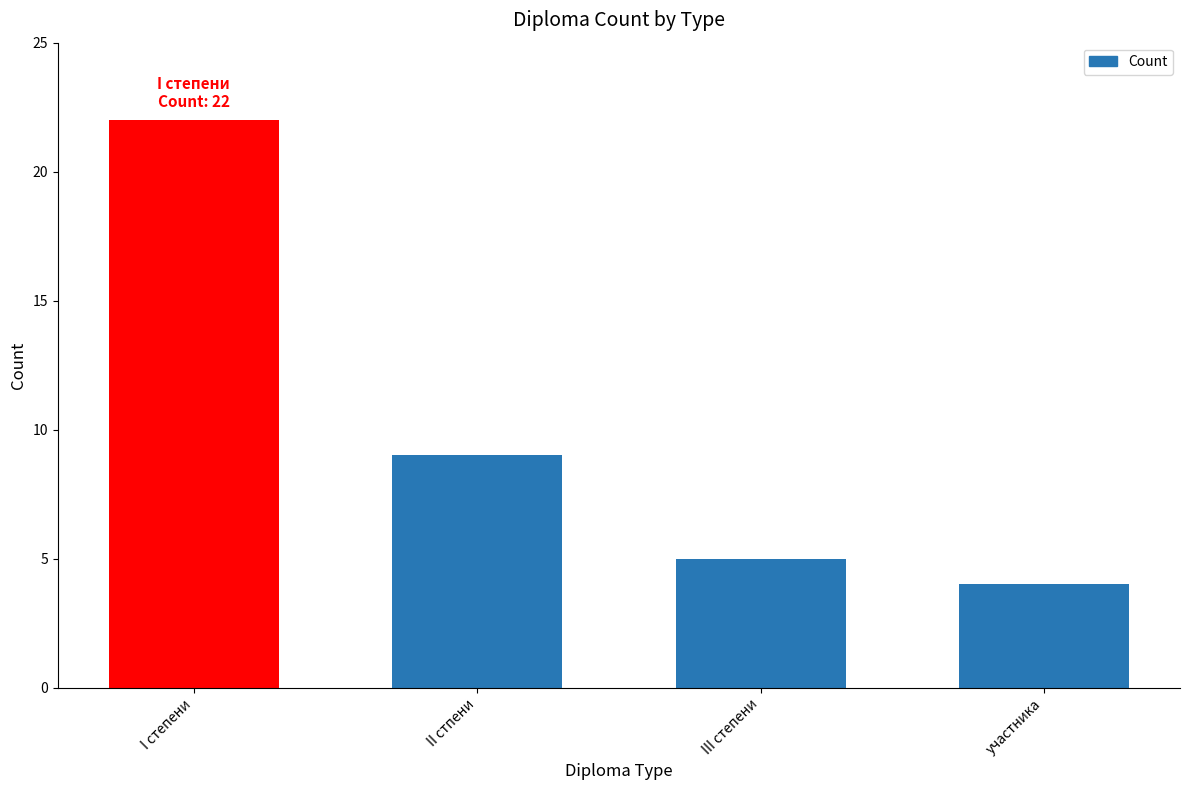

Between I степени and участника, which is larger?

I степени